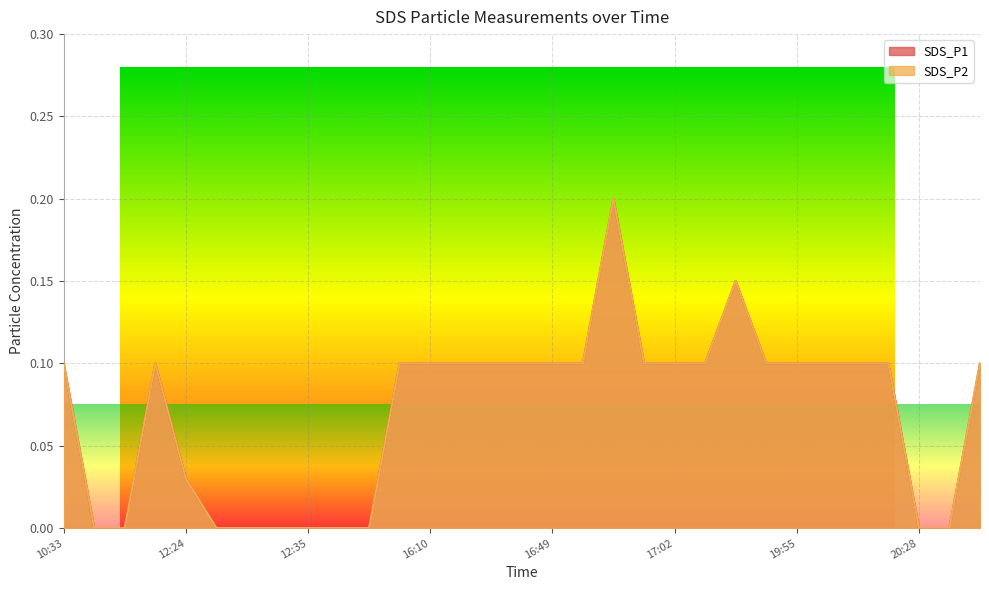

What is the label of the 9th point from the right?

19:50